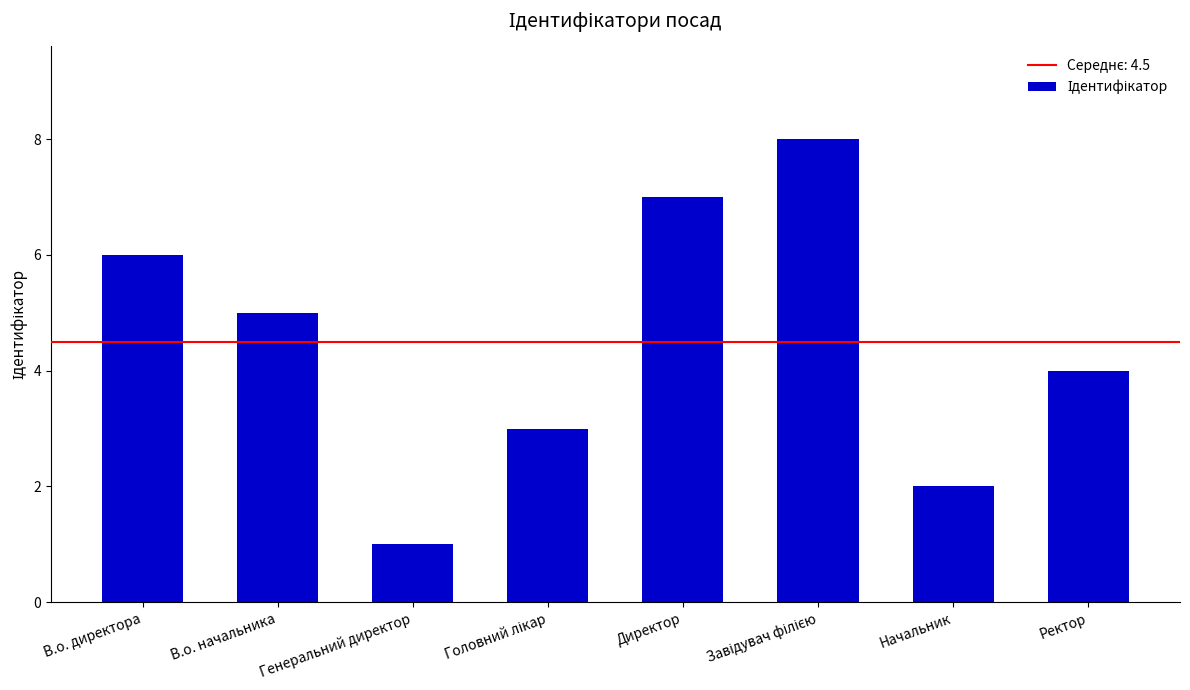

What position from the right is В.о. начальника?

7